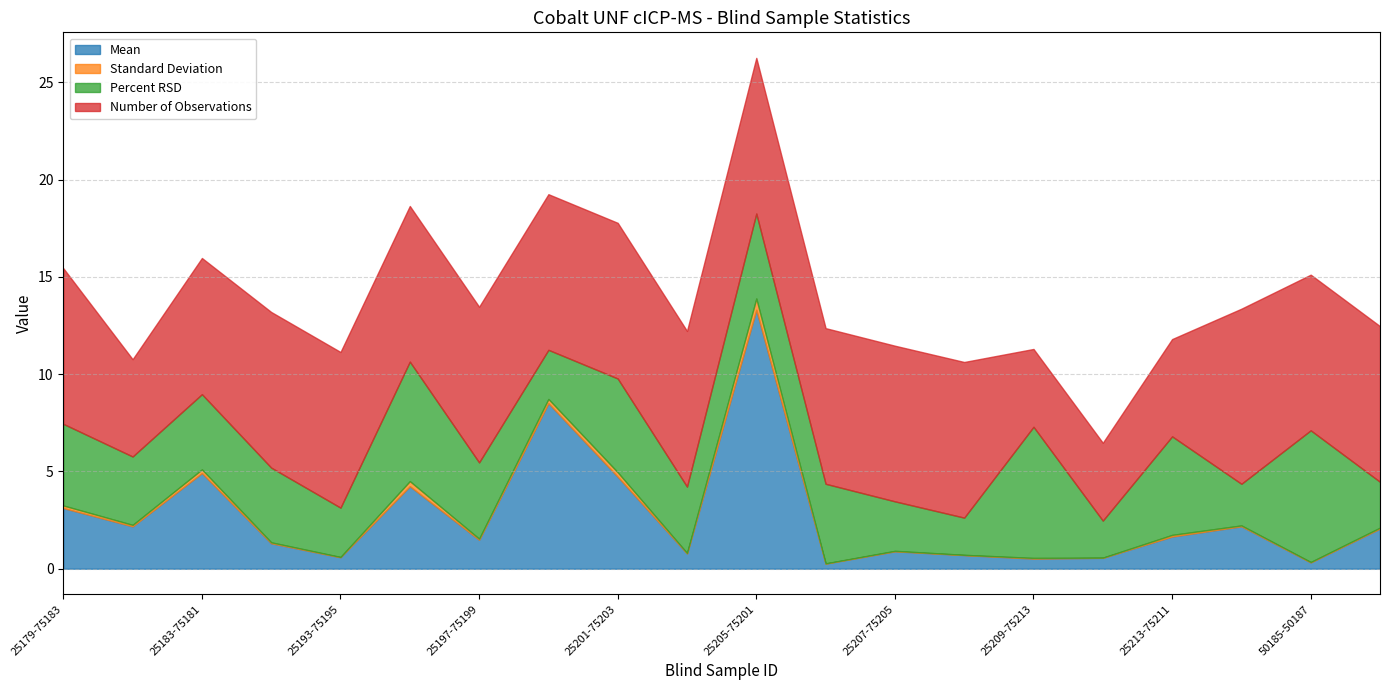

At 25193-75195, list the series in order from smallest to largest.

Standard Deviation, Mean, Percent RSD, Number of Observations